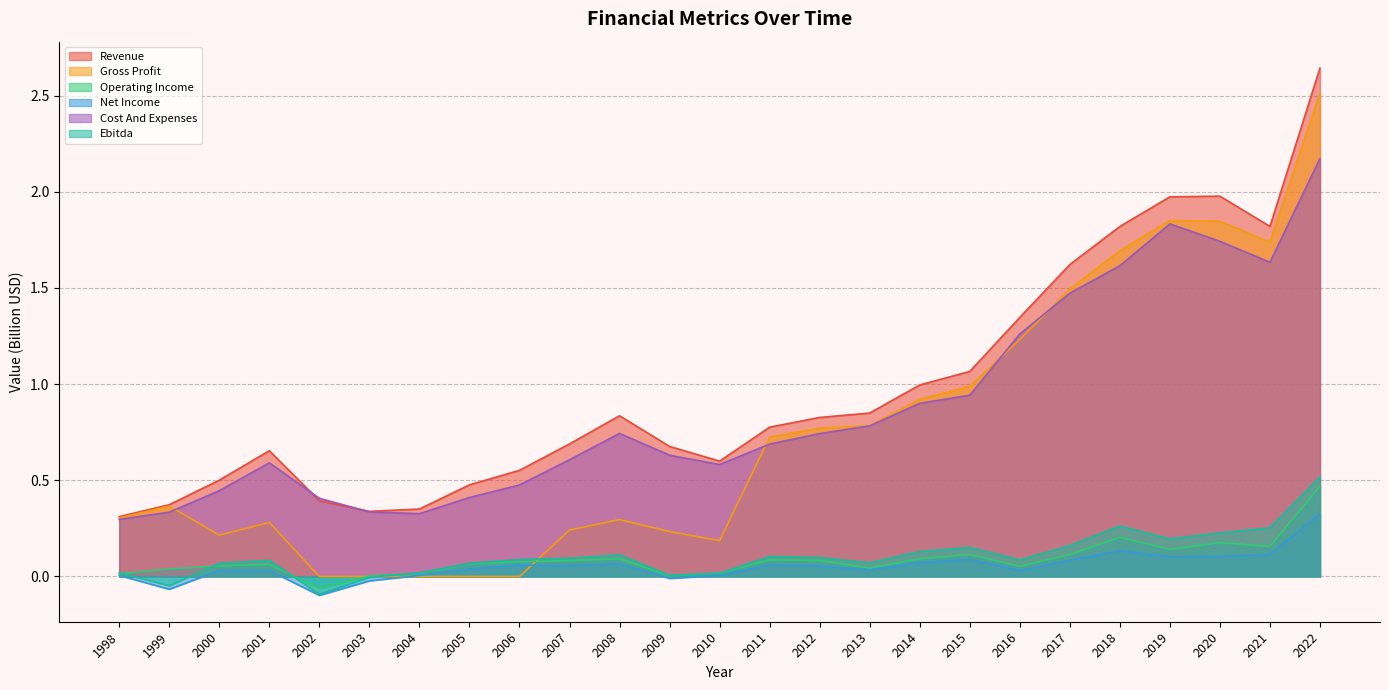

What is the difference between the Cost And Expenses values at 2012 and 2020?

1.0